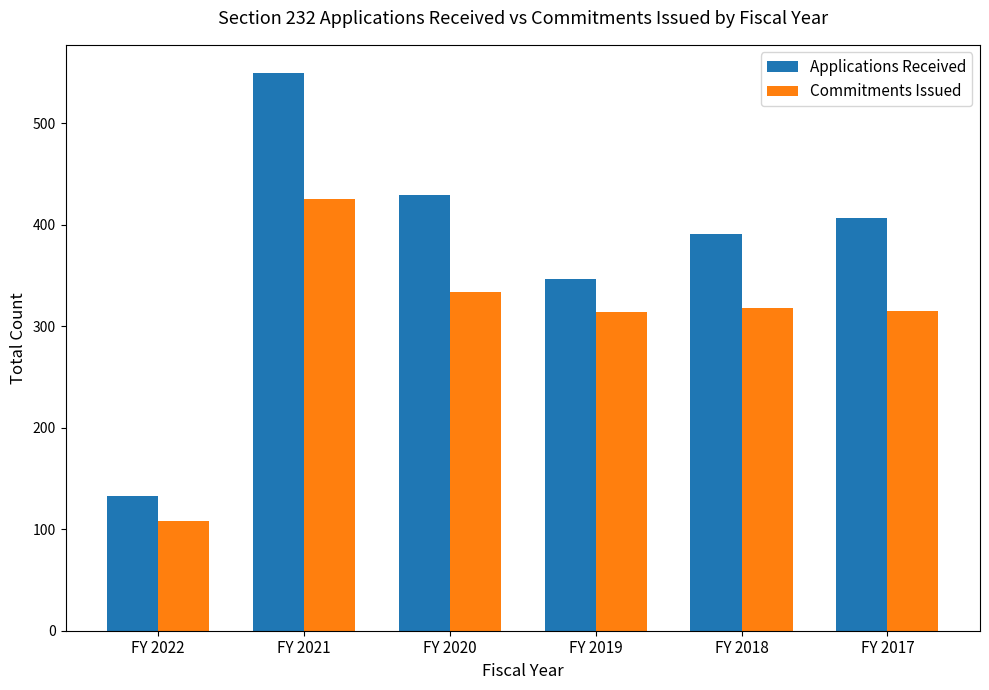

Which category has the highest value across all series?

FY 2021